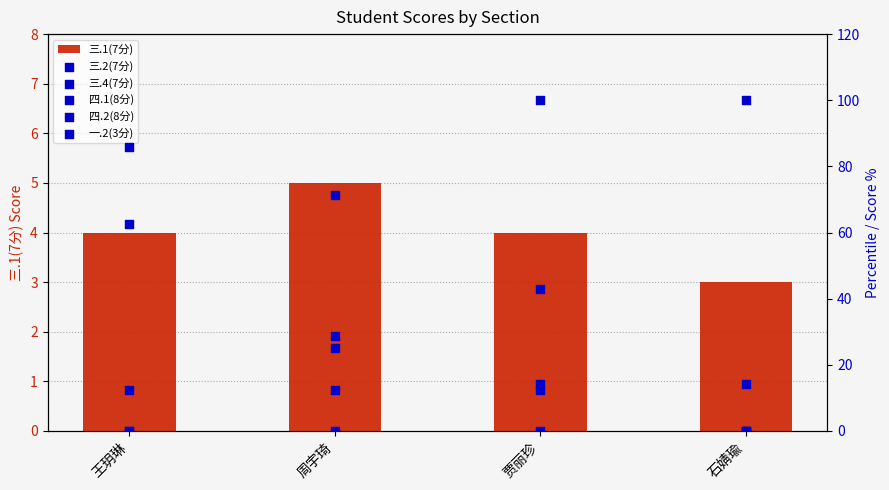

What is the total value across all series at 贾丽珍?

173.6